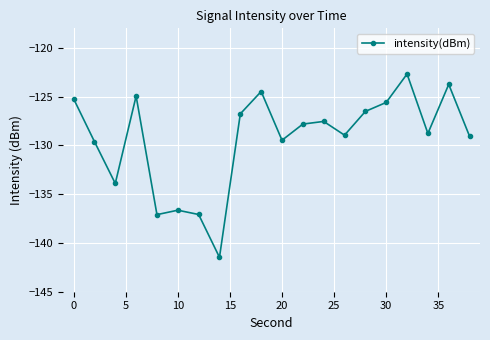

How many lines are shown in the chart?

1